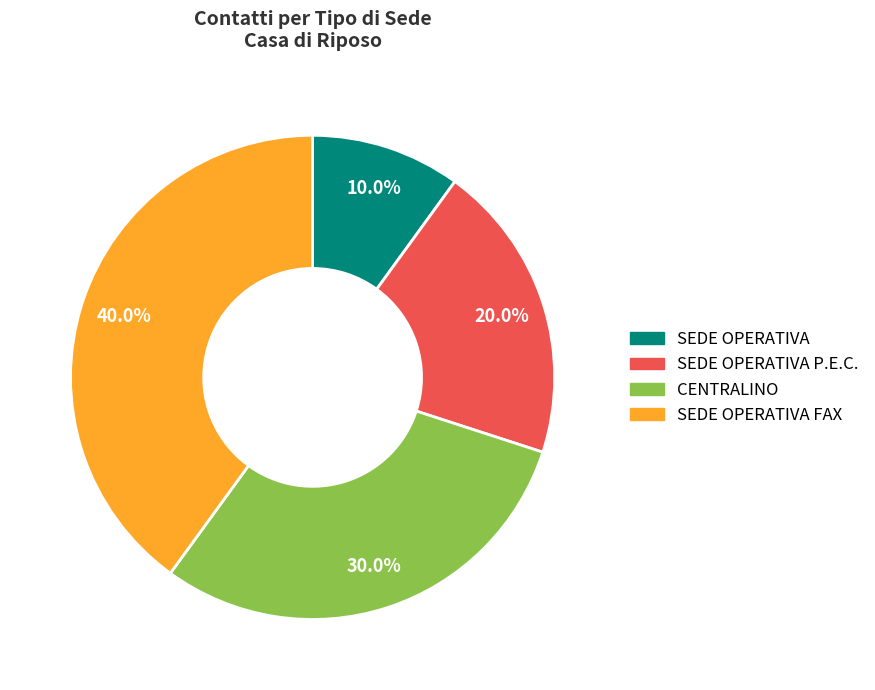

Is there a majority slice in this chart?

No